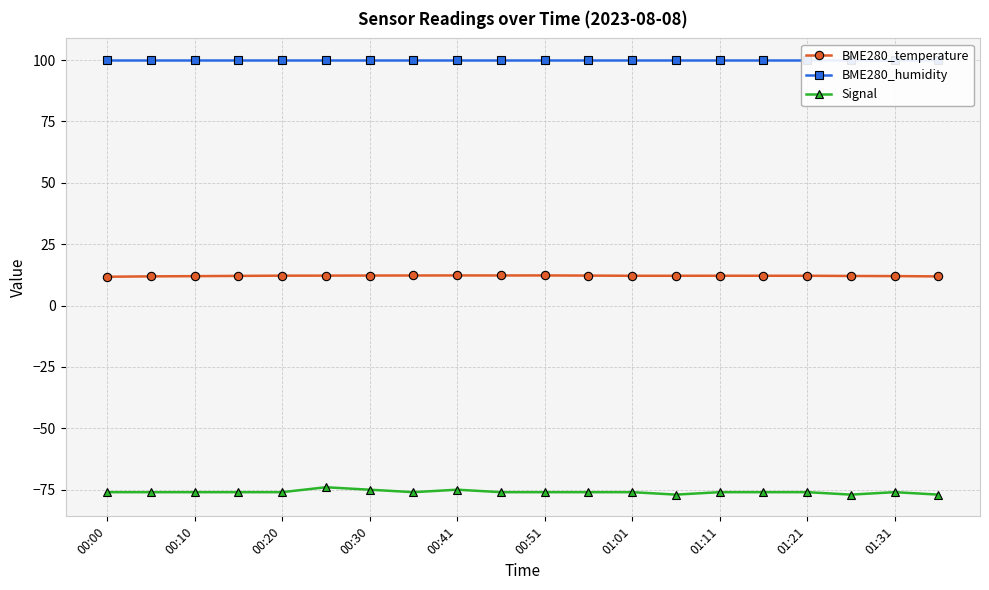

True or false: BME280_humidity and Signal cross at least once.

False